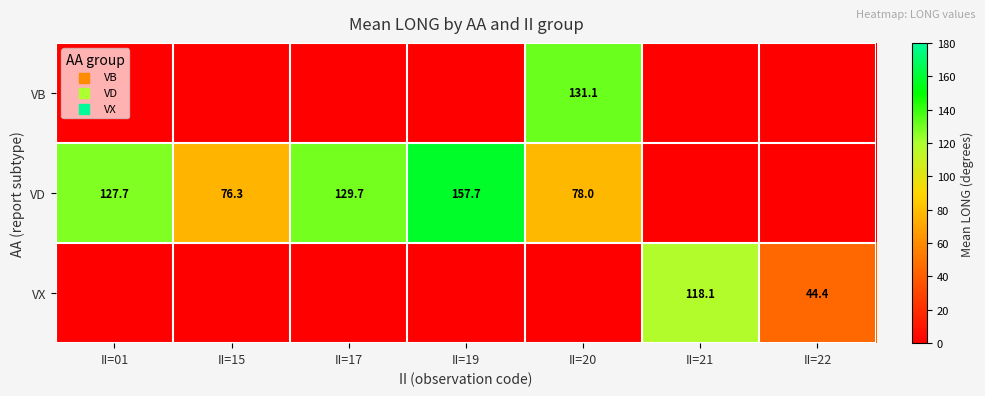

Is it true that VD equals 76.3 at II=15?

True